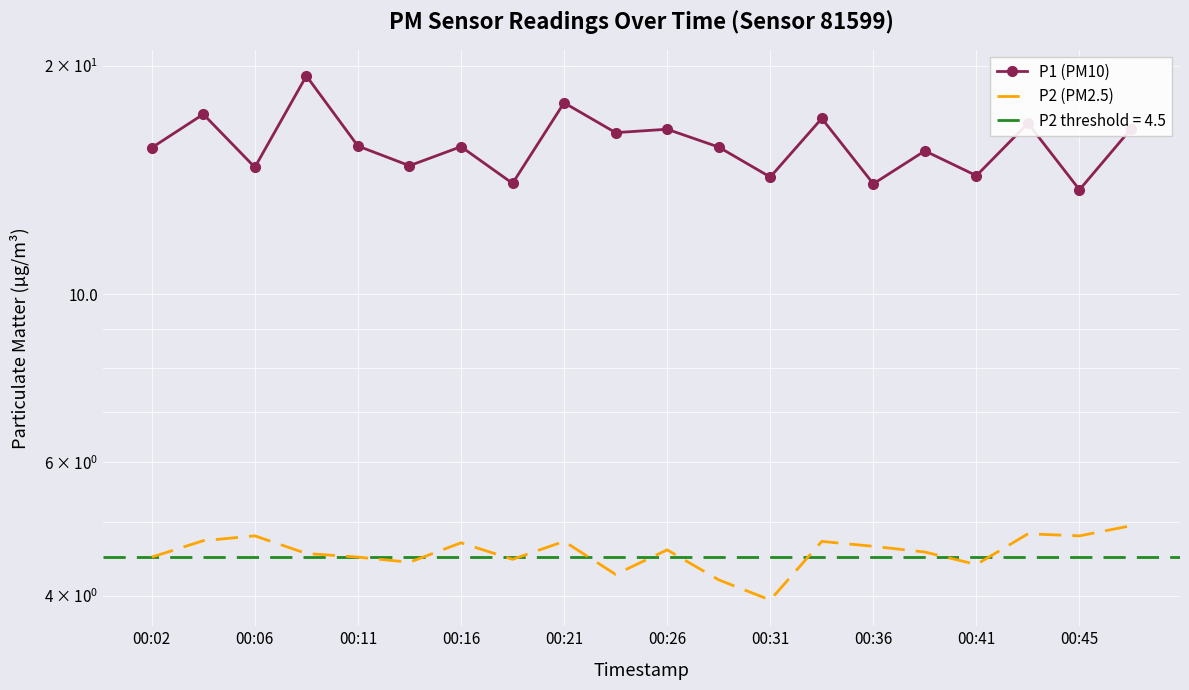

The value of P1 (PM10) at 19 is 16.5. True or false?

True